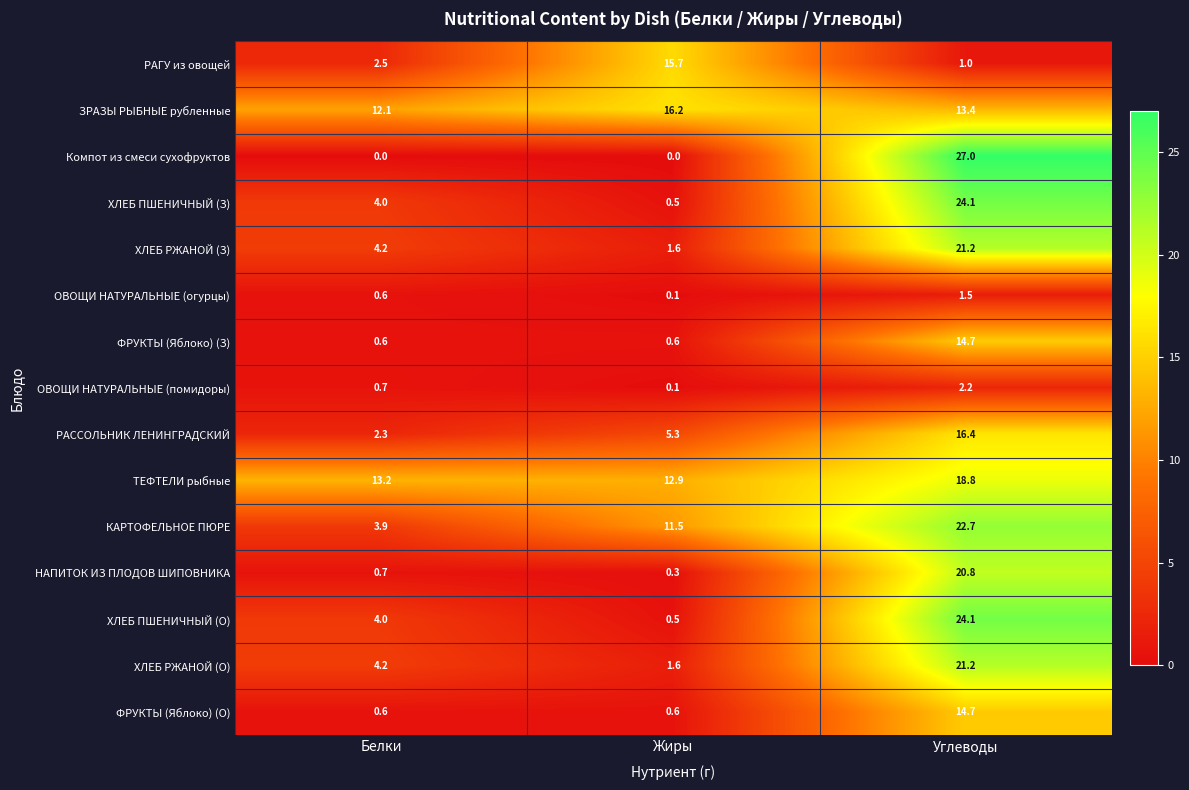

What is the maximum value shown in the chart?

27.0